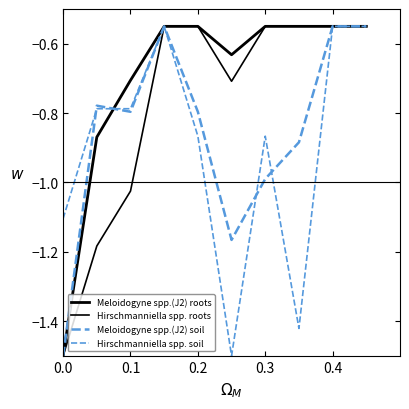

How many lines are shown in the chart?

4